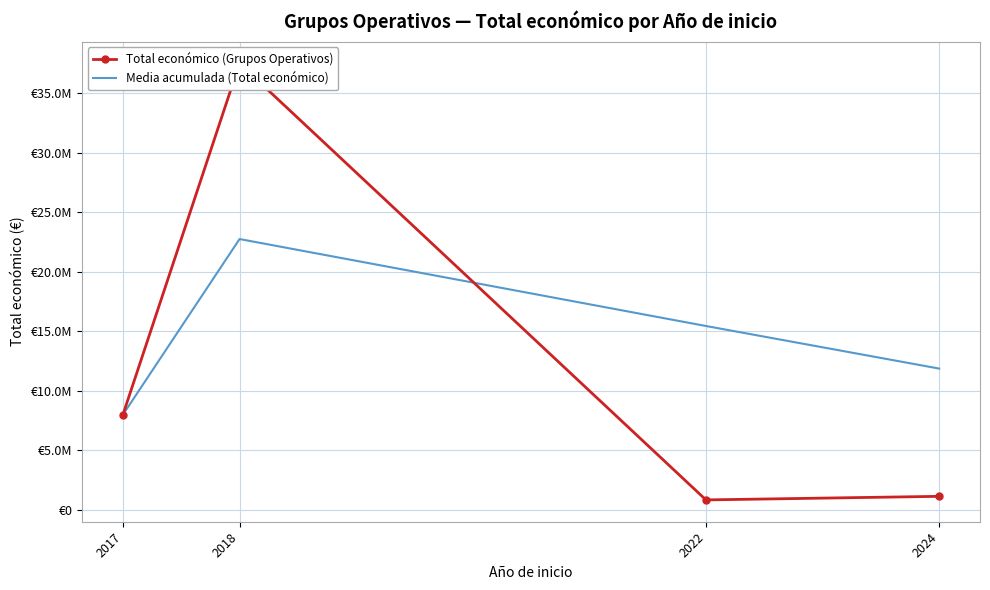

Between 2017 and 2022, which series saw the biggest shift?

Media acumulada (Total económico)